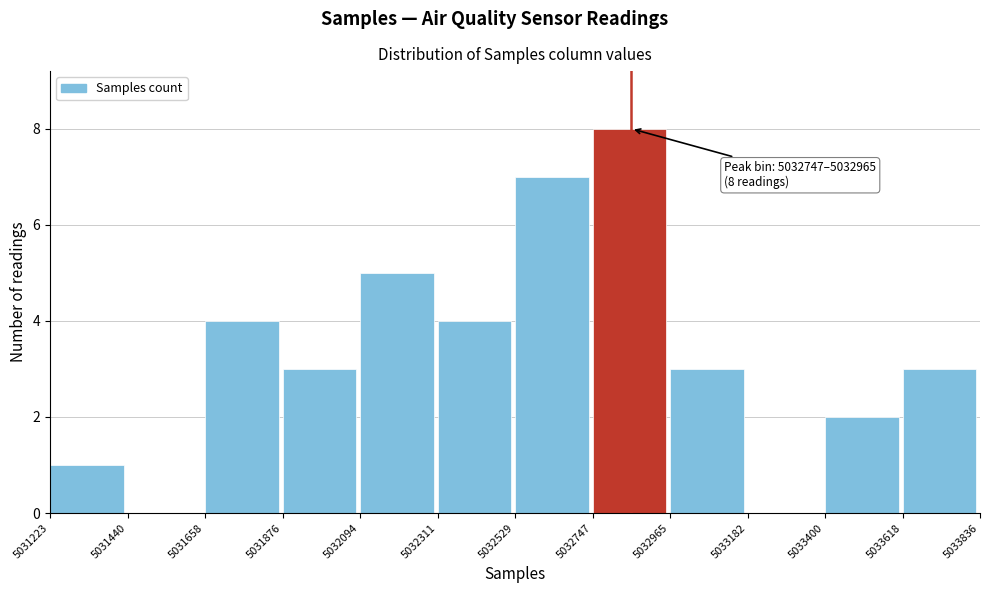

Over which range of the x-axis is the bar tallest?

5032747 to 5032965